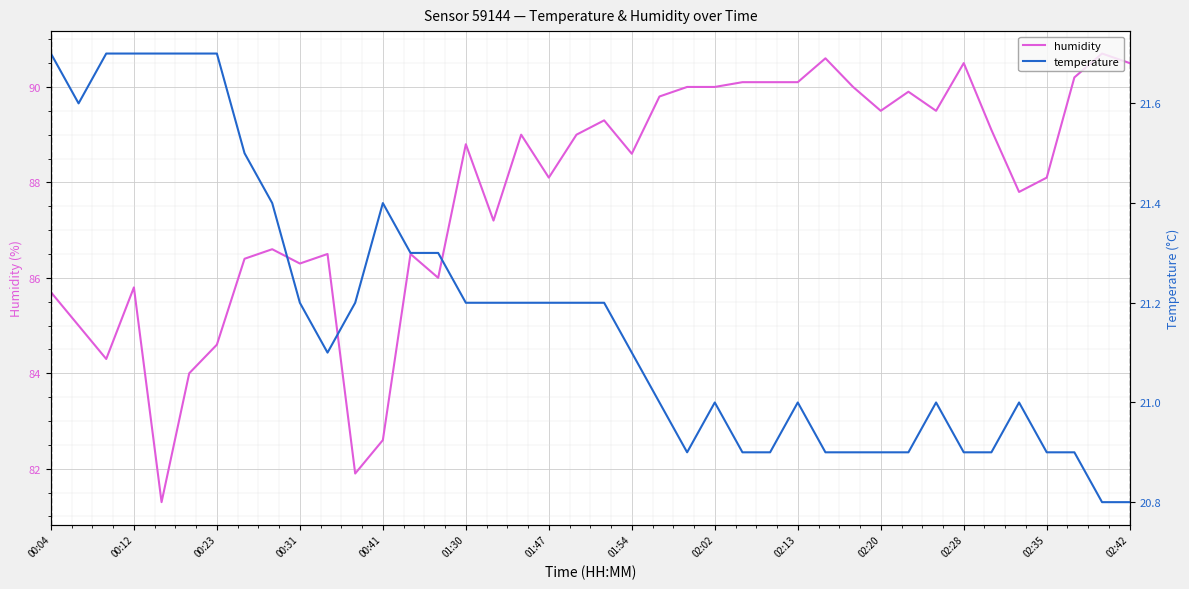

How many values in the temperature series are below 21?

13